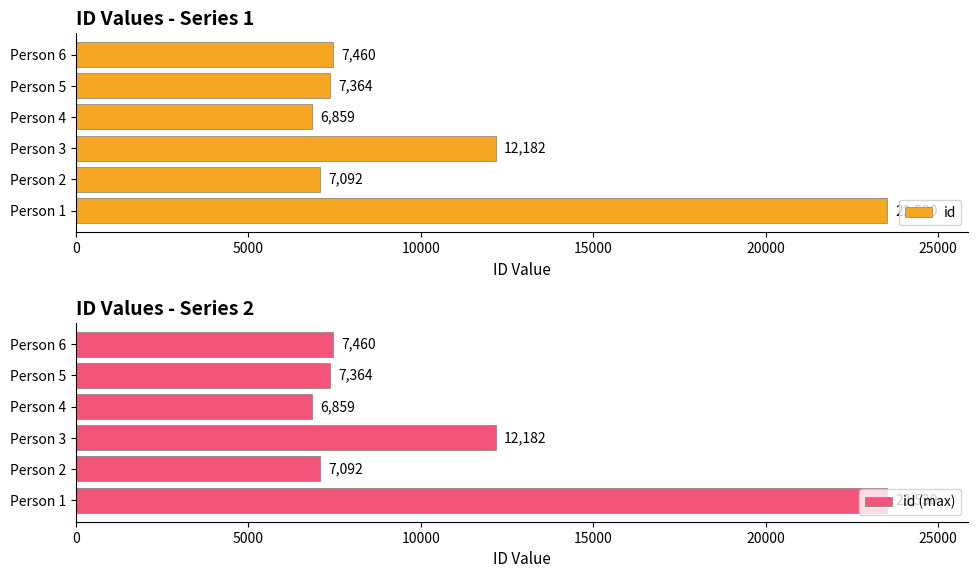

List the labels in order of id value, largest first.

Person 1, Person 3, Person 6, Person 5, Person 2, Person 4